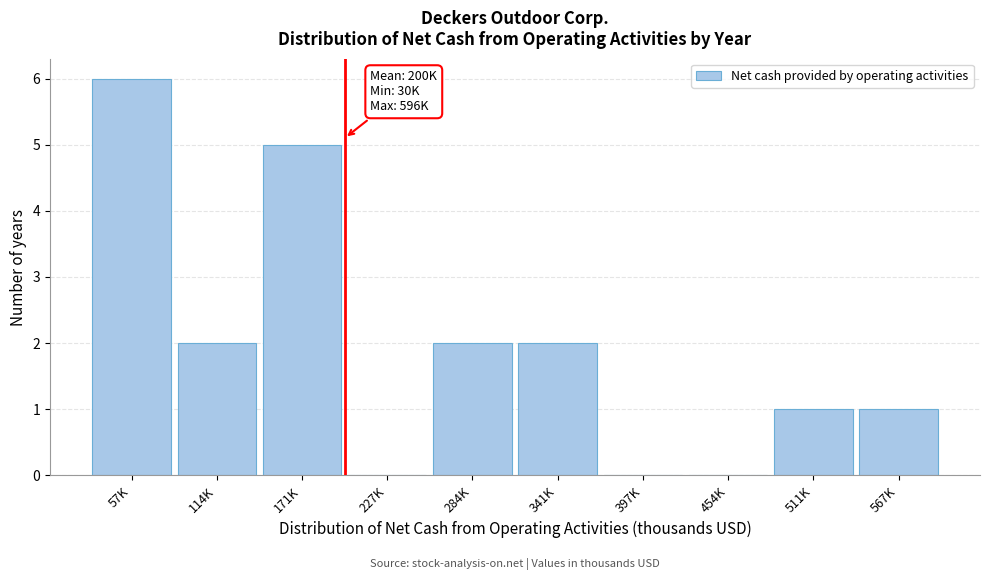

Reading right to left, transcribe all the data shown in this chart.

567K=1	511K=1	454K=0	397K=0	341K=2	284K=2	227K=0	171K=5	114K=2	57K=6